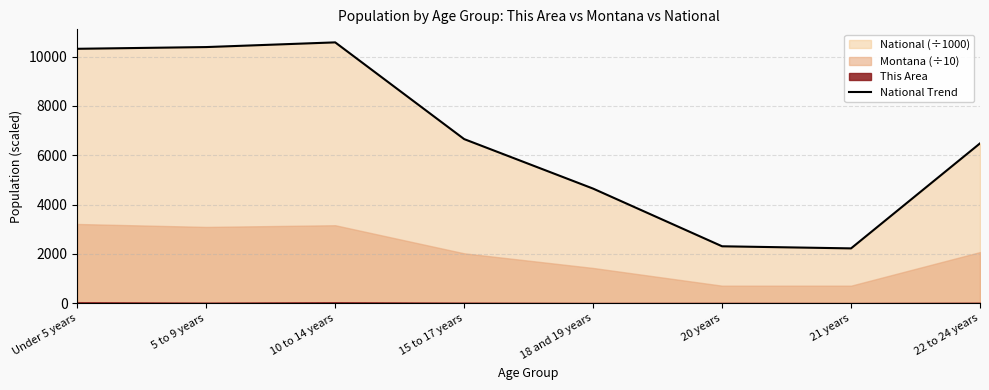

Rank the categories by value from highest to lowest.

10 to 14 years, 5 to 9 years, Under 5 years, 15 to 17 years, 22 to 24 years, 18 and 19 years, 20 years, 21 years